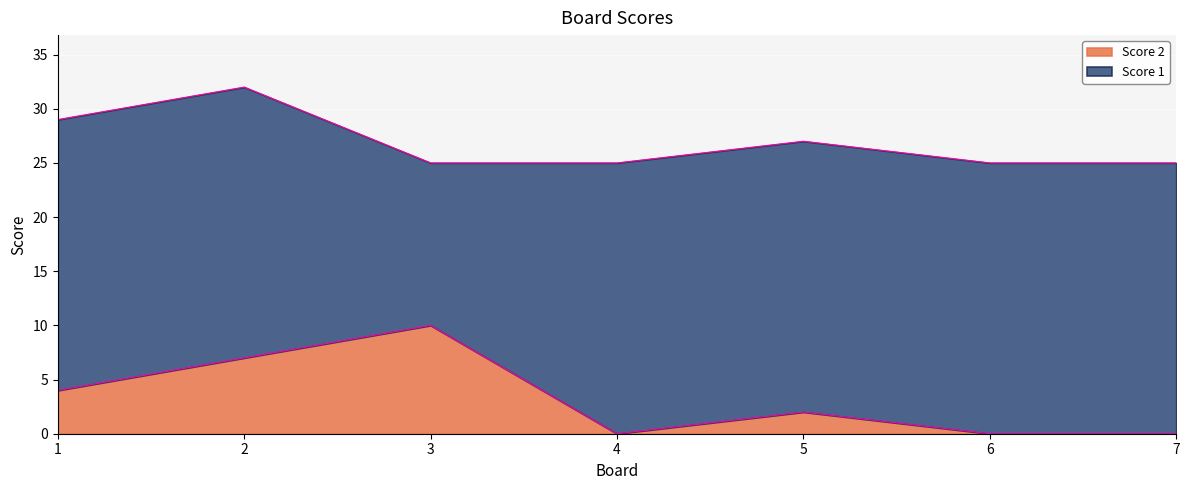

How many lines are shown in the chart?

2